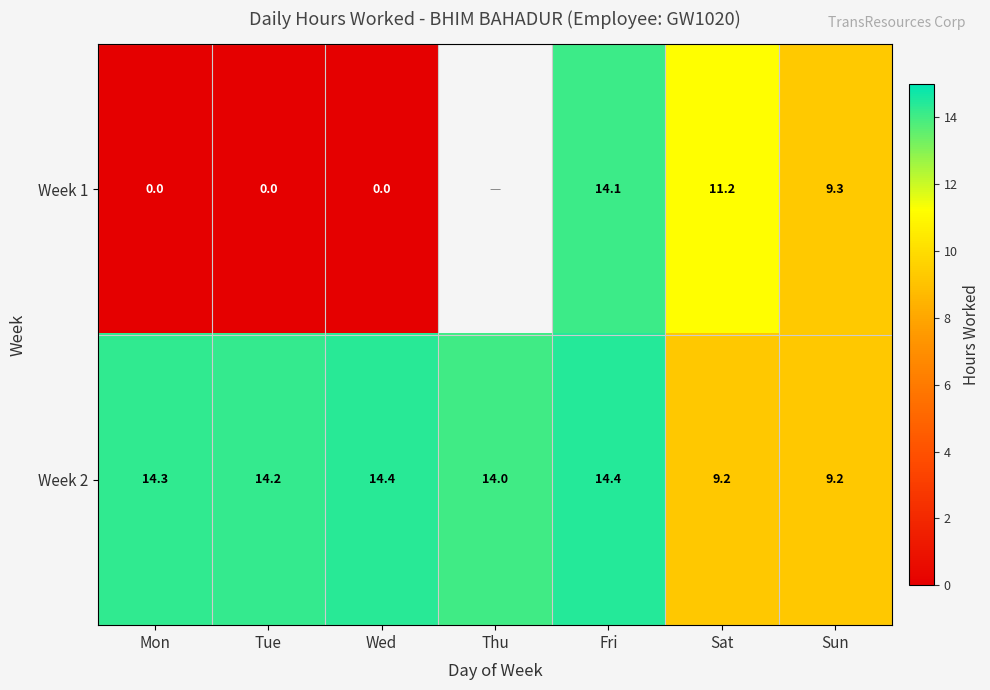

At how many categories does at least one series exceed 4?

7